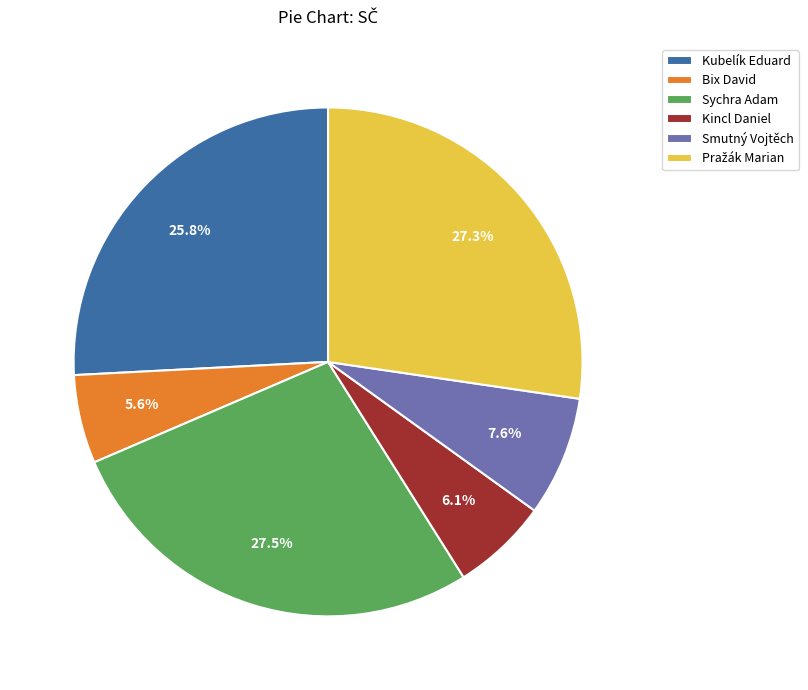

Combined, what portion of the pie is Smutný Vojtěch and Kincl Daniel?

13.7%